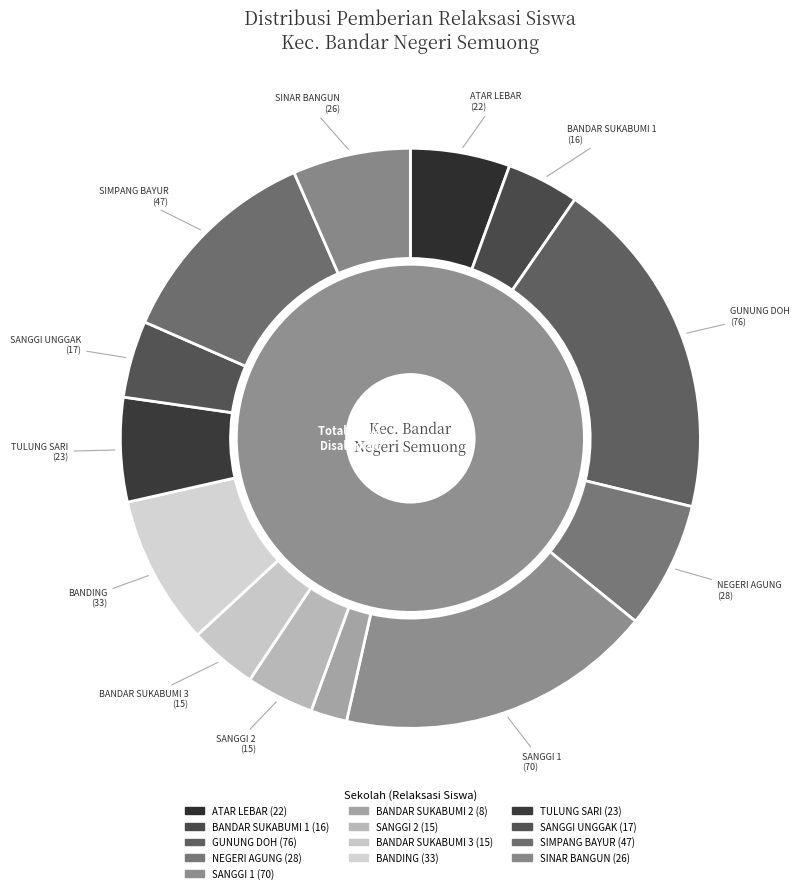

What percentage is NOT represented by SD NEGERI 2 SANGGI?

96.2%